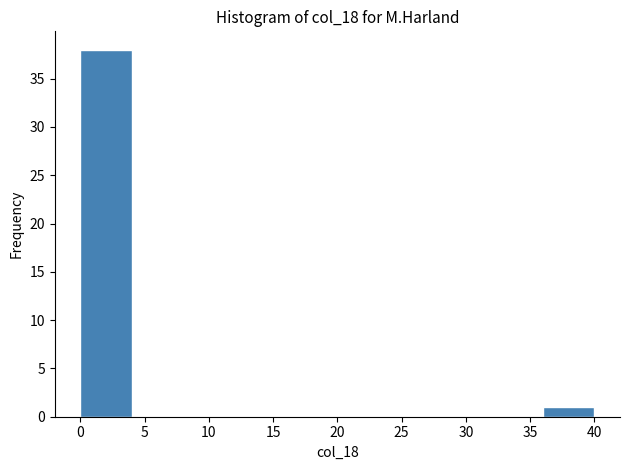

What is the height of the bar covering 0 to 4 on the x-axis? The values are not printed on the chart, so give them approximately, as read against the axis.

38